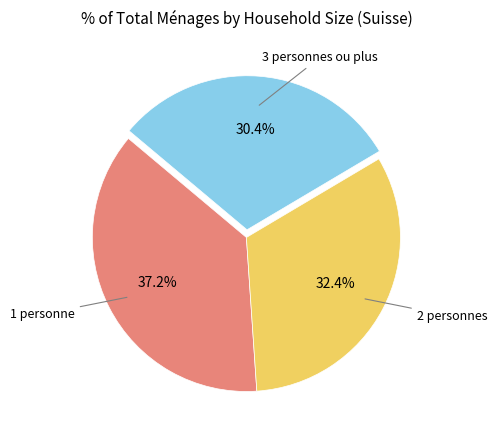

Does any single category account for the majority?

No